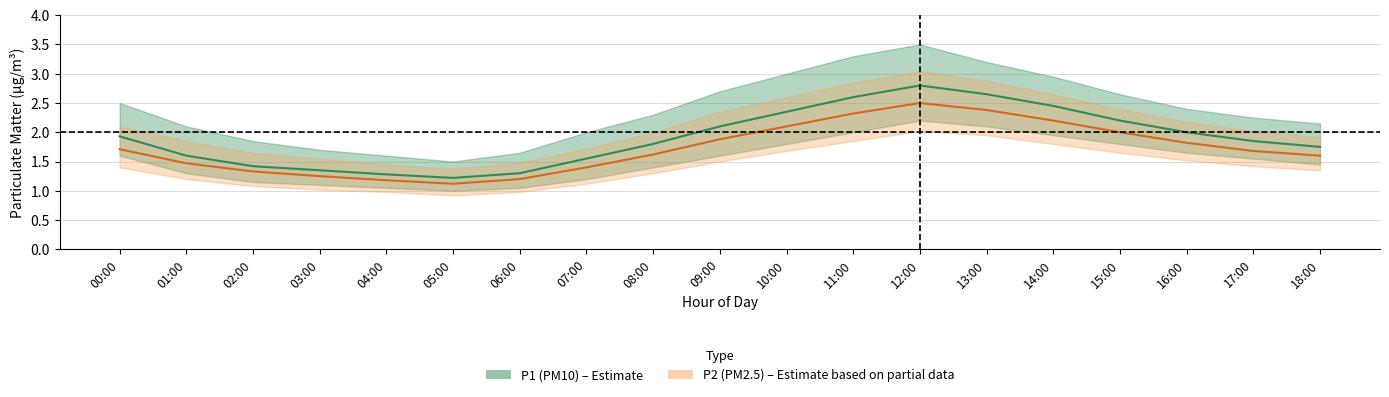

What is the average value of the P2_mean series?

1.7